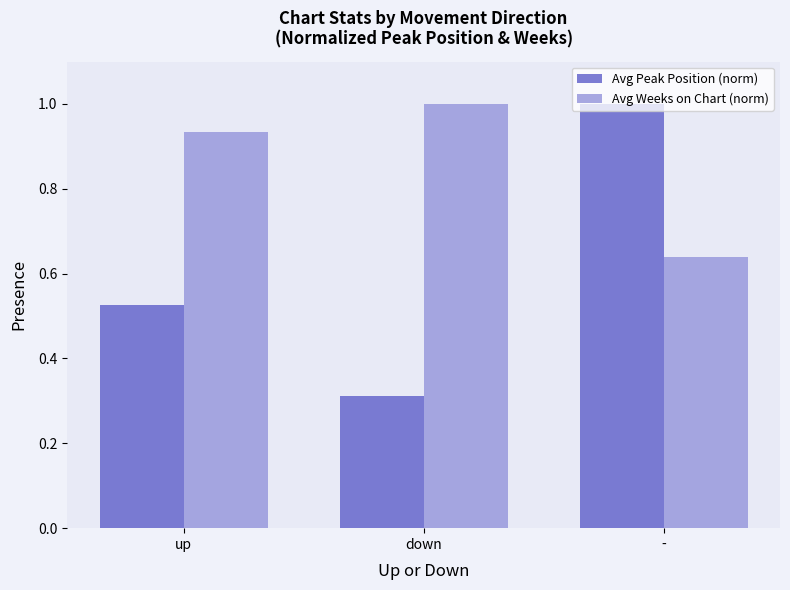

At which label is Avg Weeks on Chart (norm) closest to 0?

-